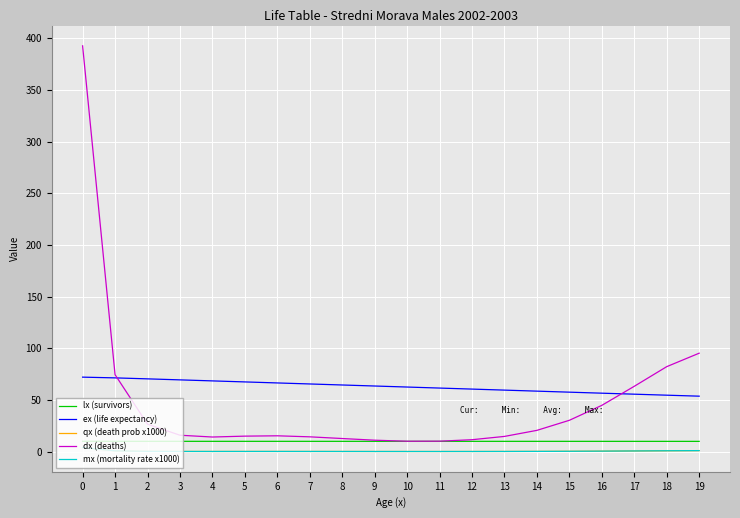

What is the maximum value for dx (deaths)?

392.7